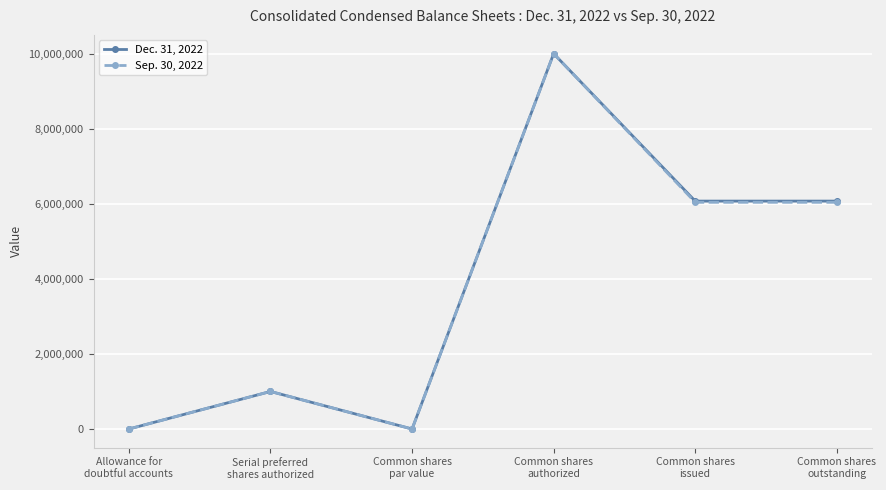

Count the number of data series in this chart.

2